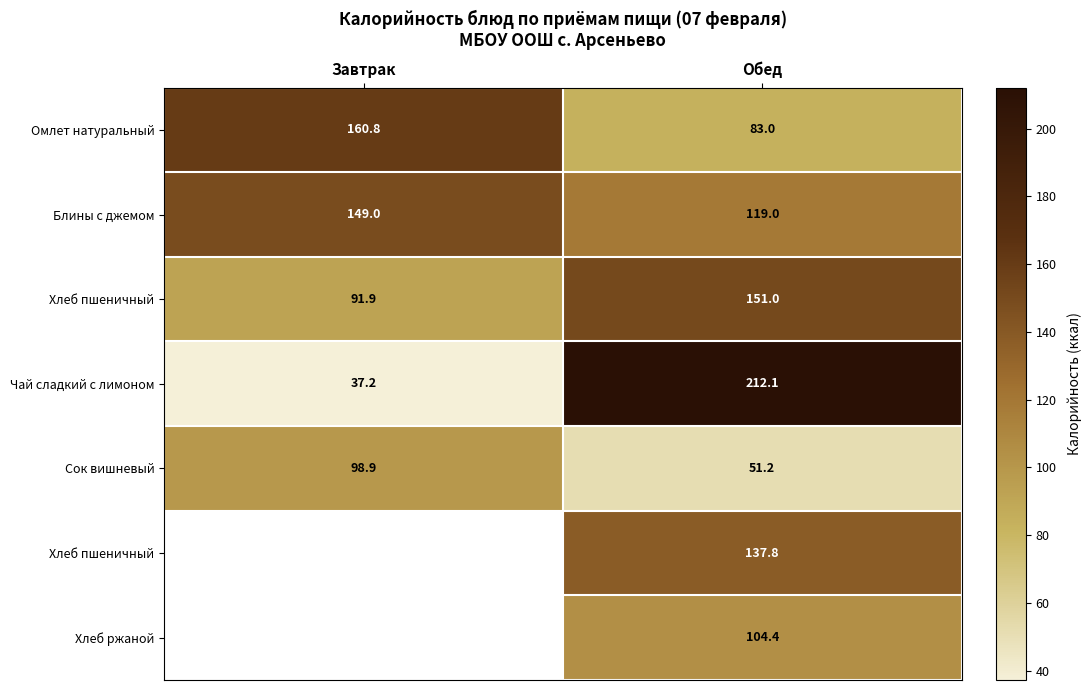

Between Обед and Завтрак, which is larger?

Завтрак